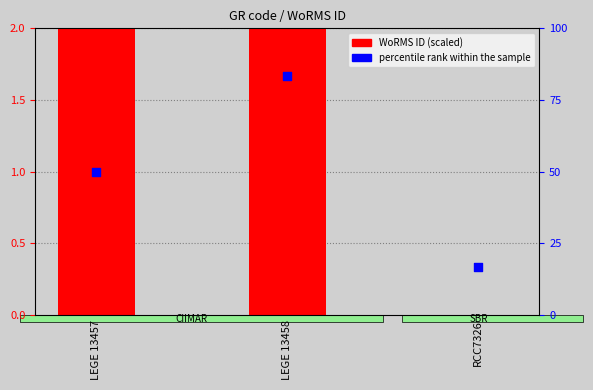

What is the total value across all series at RCC7326?

16.7